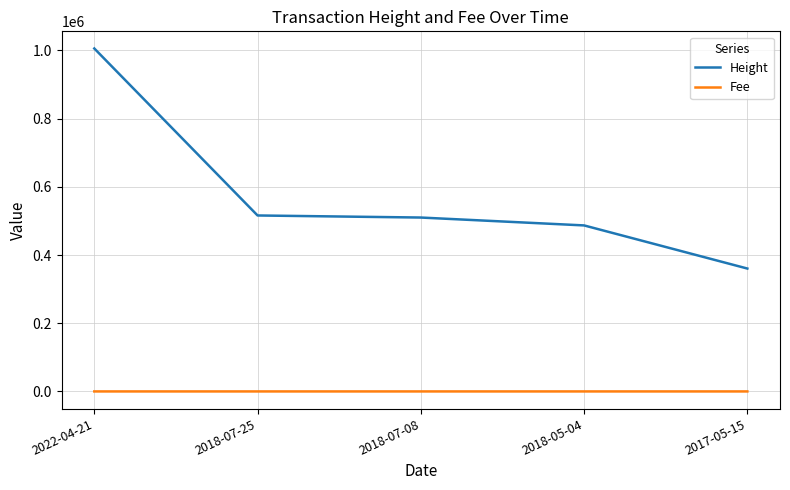

Between 2022-04-21 and 2018-05-04, which series saw the biggest shift?

Height